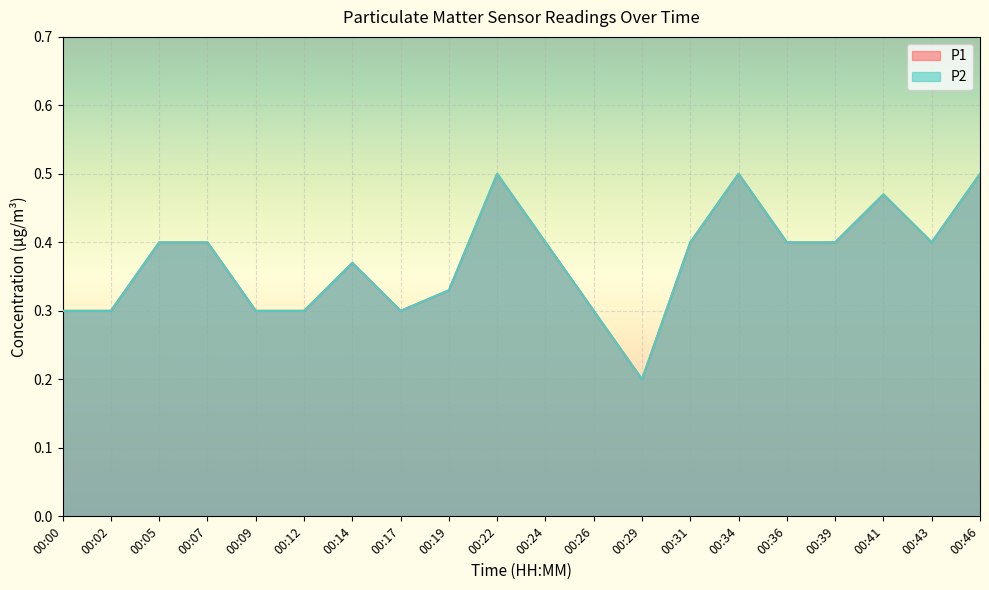

What is the sum of the P1 values at 00:12 and 00:31?

0.7